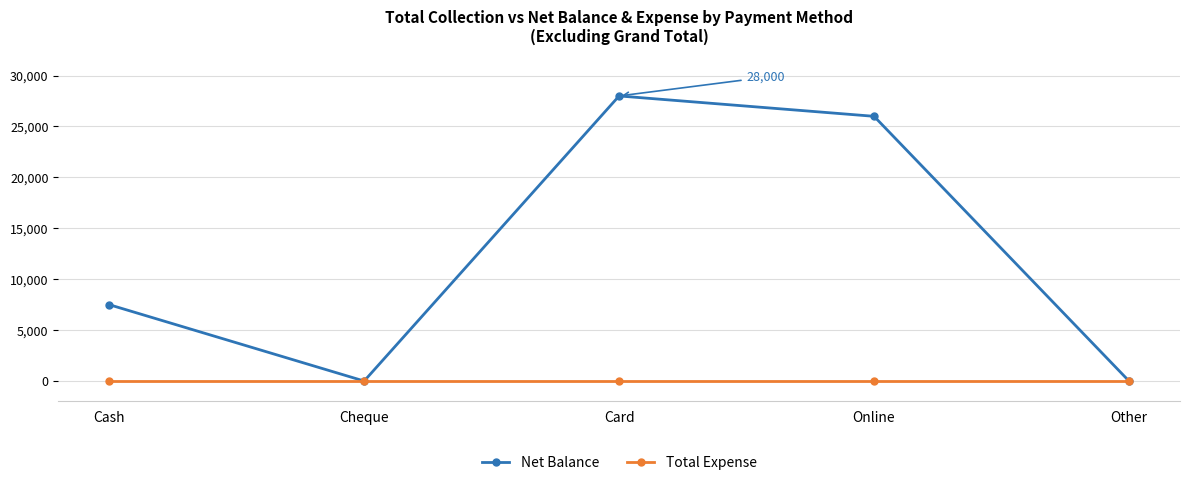

What is the sum of all Net Balance values?

61500